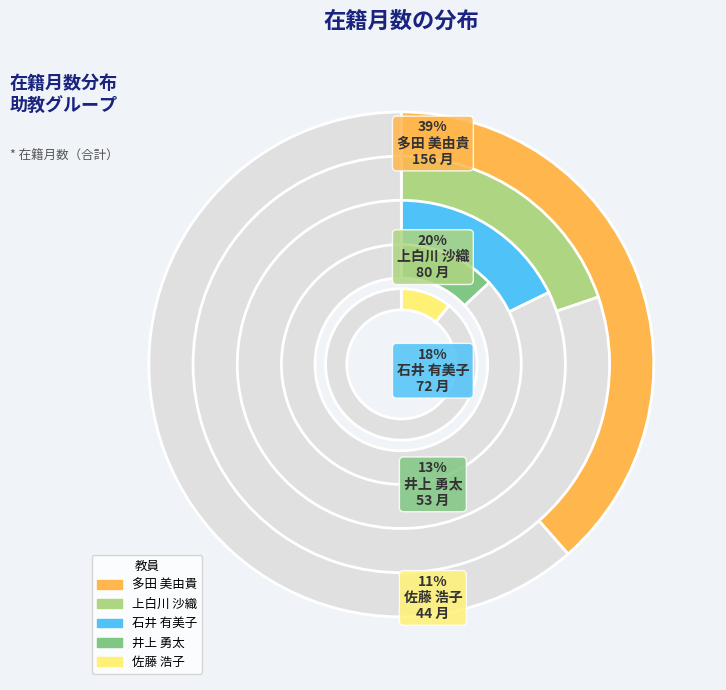

To the nearest percent, what portion does 佐藤 浩子 represent?

11%